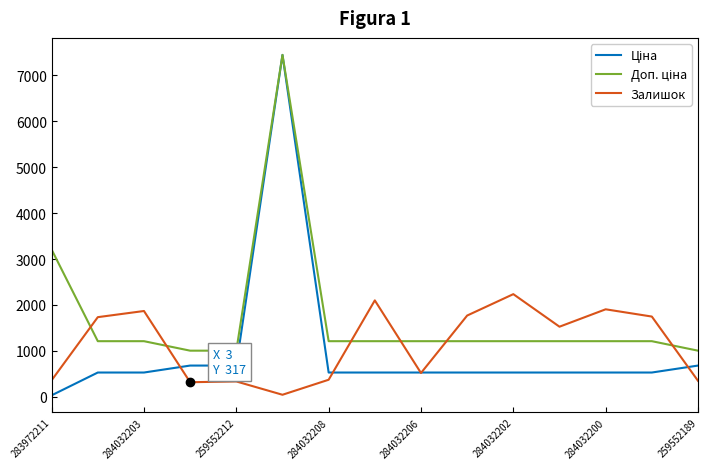

What is the highest value of the Доп. ціна series?

7444.6